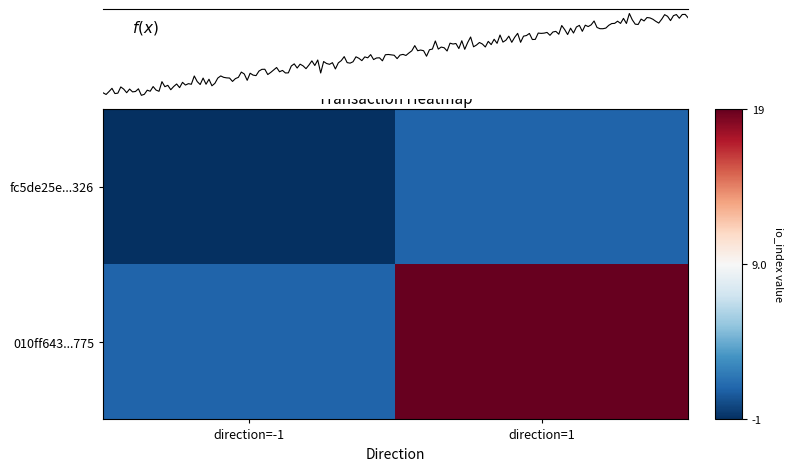

Reading left to right, list all the values displayed in this chart.

fc5de25e4b8c593403c6f3eb6f173808763d326: -1=-1	1=1
010ff643a1474ce90da093efaa4f58d51a5aa75: -1=1	1=19